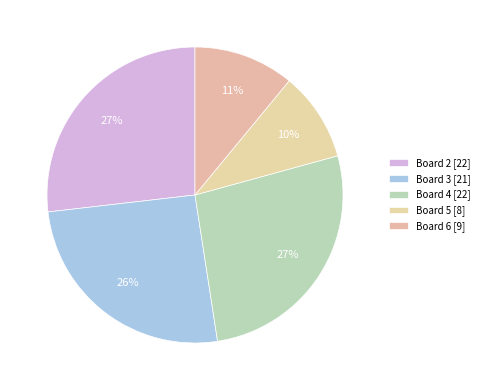

To the nearest percent, what is the combined percentage of Board 5 and Board 6?

21%